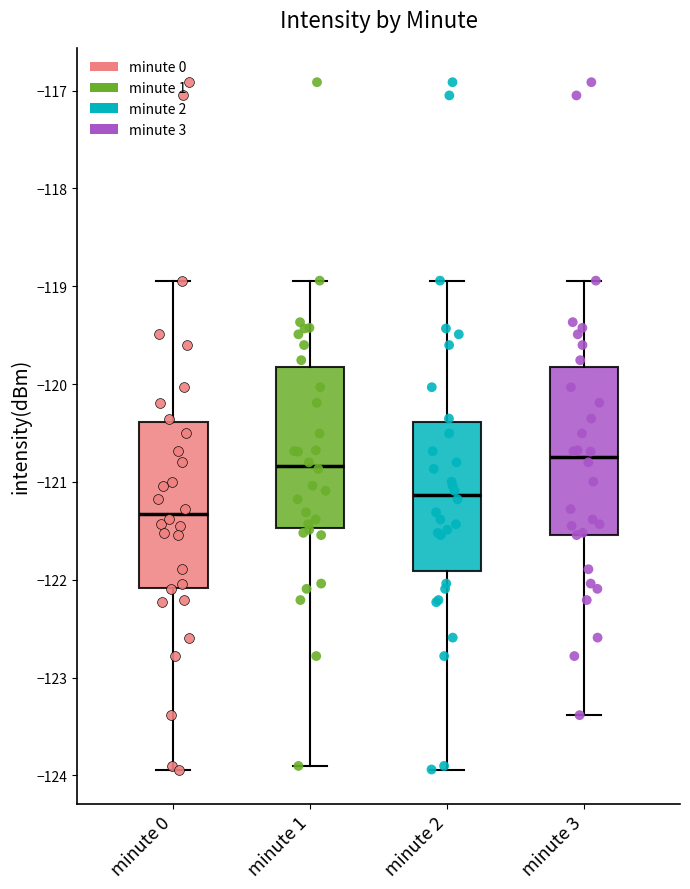

Reading left to right, transcribe this box plot: for each box, give where its median line is, the range the box spans, and where its two whiskers end, as read against the y-axis. The values are not printed on the chart, so give them approximately, as read against the axis.

minute 0: median -121.3, box -122.1 to -120.4, whiskers -123.9 to -118.9
minute 1: median -120.8, box -121.5 to -119.8, whiskers -123.9 to -118.9
minute 2: median -121.1, box -121.9 to -120.4, whiskers -123.9 to -118.9
minute 3: median -120.7, box -121.5 to -119.8, whiskers -123.4 to -118.9